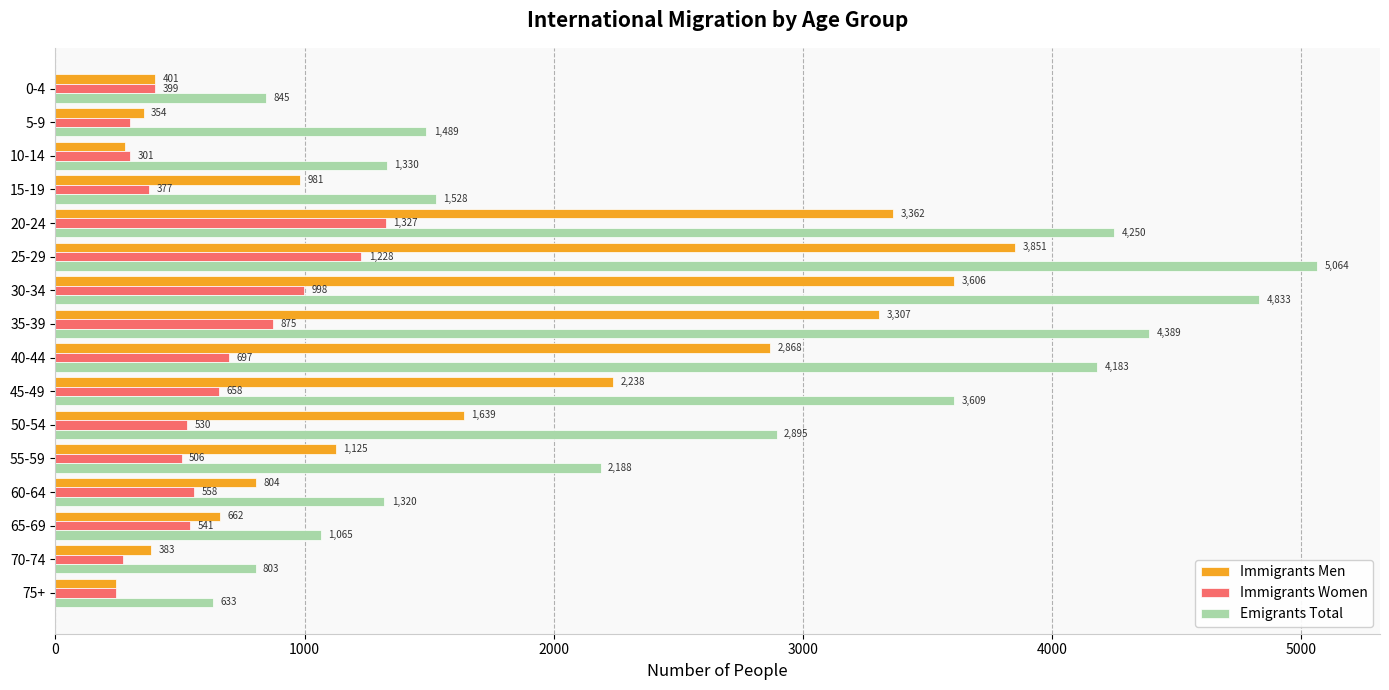

At which label does Emigrants Total reach its minimum?

75+